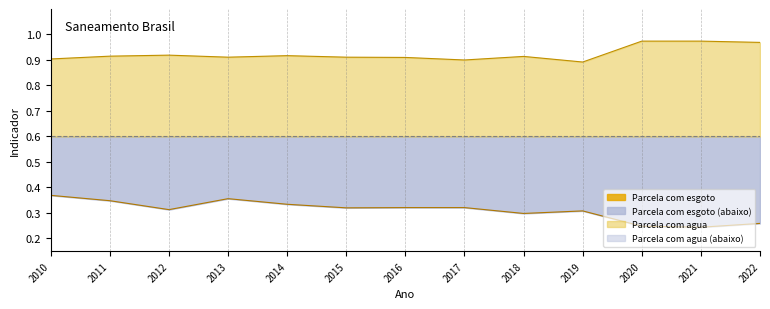

Rank the categories by Parcela com agua value from lowest to highest.

2019, 2017, 2010, 2016, 2013, 2015, 2018, 2011, 2014, 2012, 2022, 2020, 2021